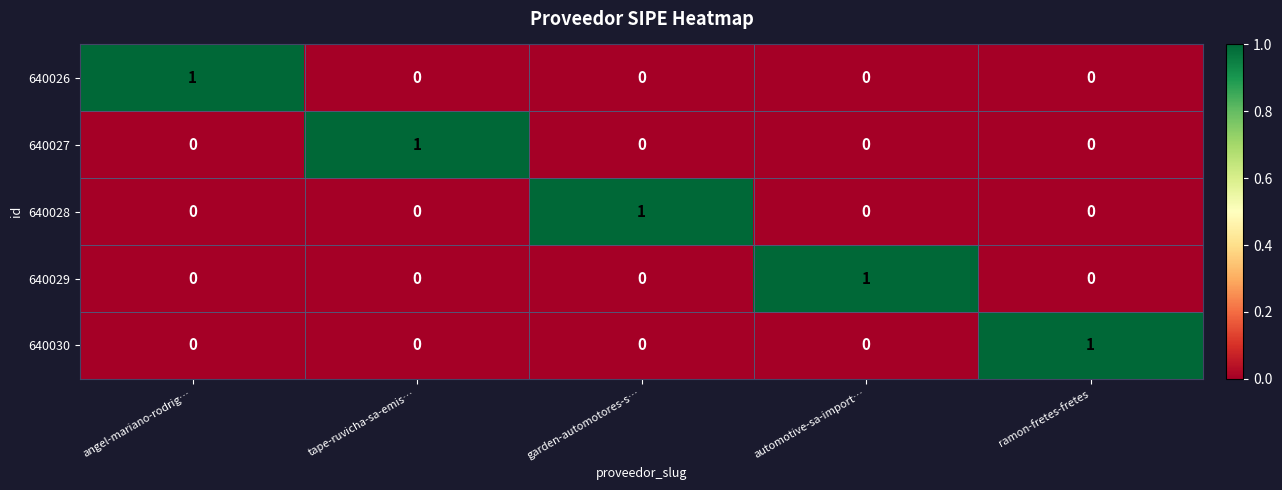

Reading left to right, extract all data points from this chart.

640026: 1	0	0	0	0
640027: 0	1	0	0	0
640028: 0	0	1	0	0
640029: 0	0	0	1	0
640030: 0	0	0	0	1